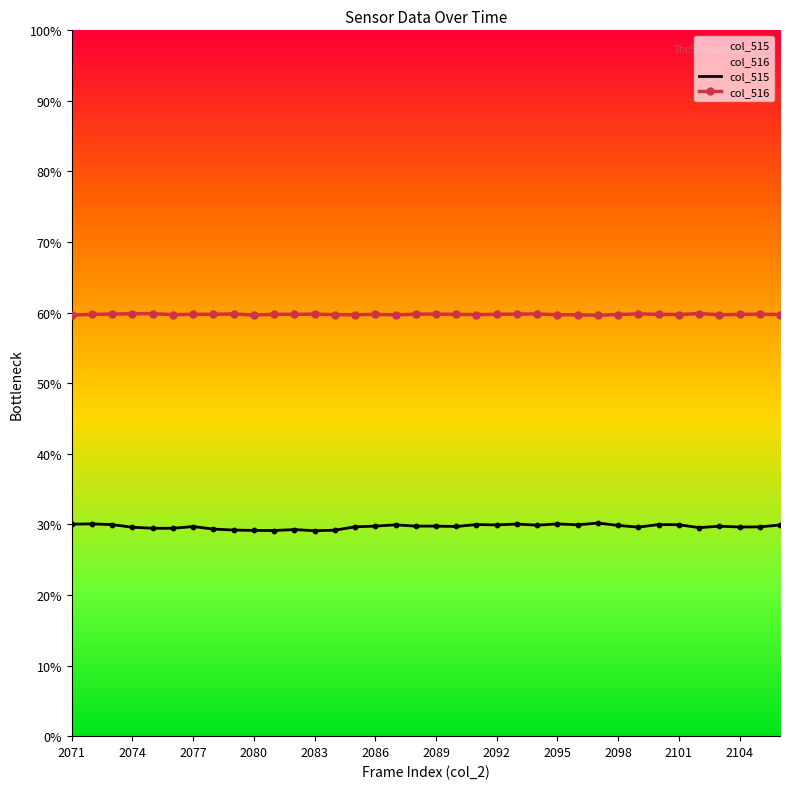

Which series contains the lowest Y value?

col_515